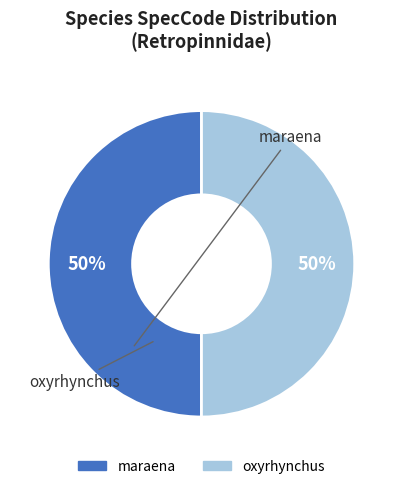

What is the ratio of the value at oxyrhynchus to the value at maraena?

1.0